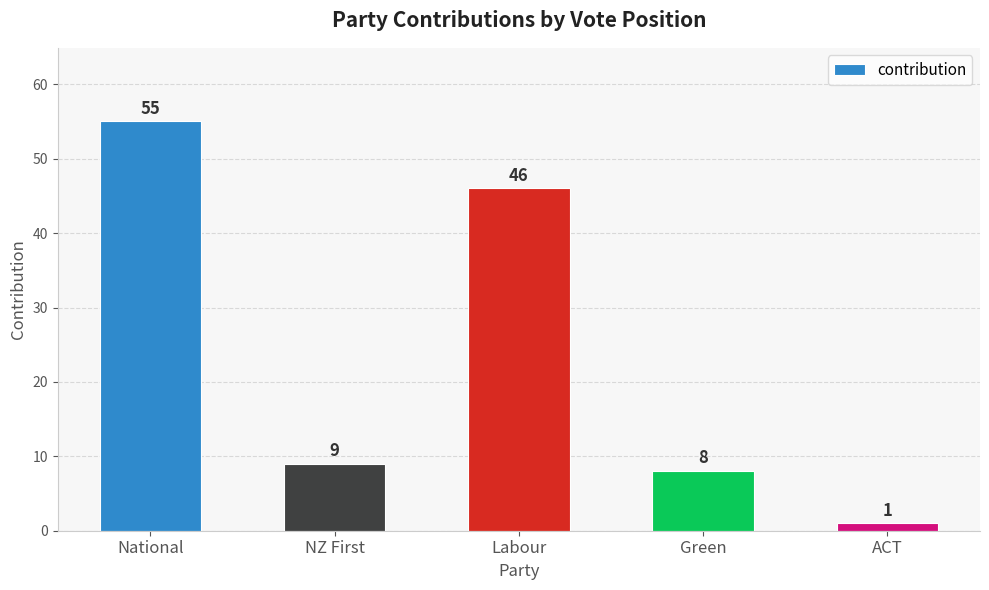

Is it true that the value at National is 55?

True